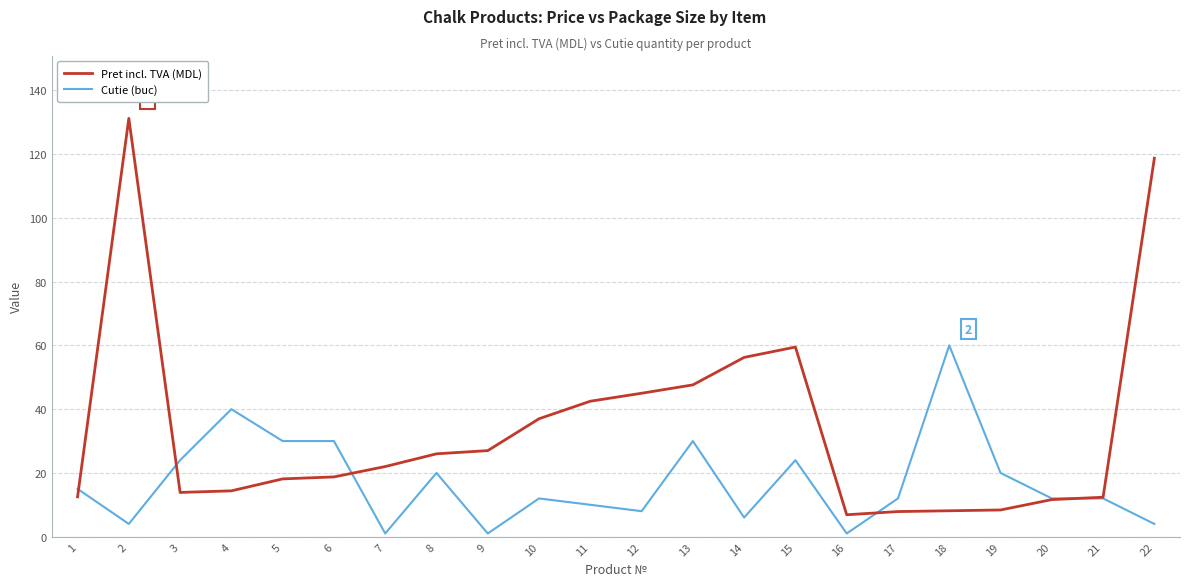

At which label does Cutie (buc) first exceed 12?

1